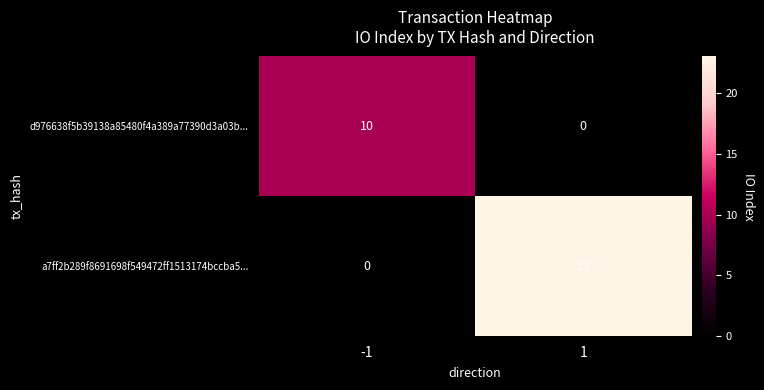

At which category does the chart reach its peak across all series?

1